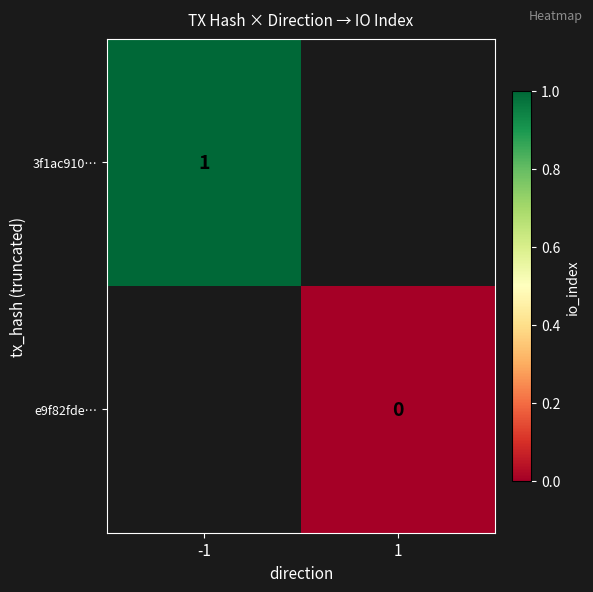

Is it true that 3f1ac910… equals 1 at -1?

True